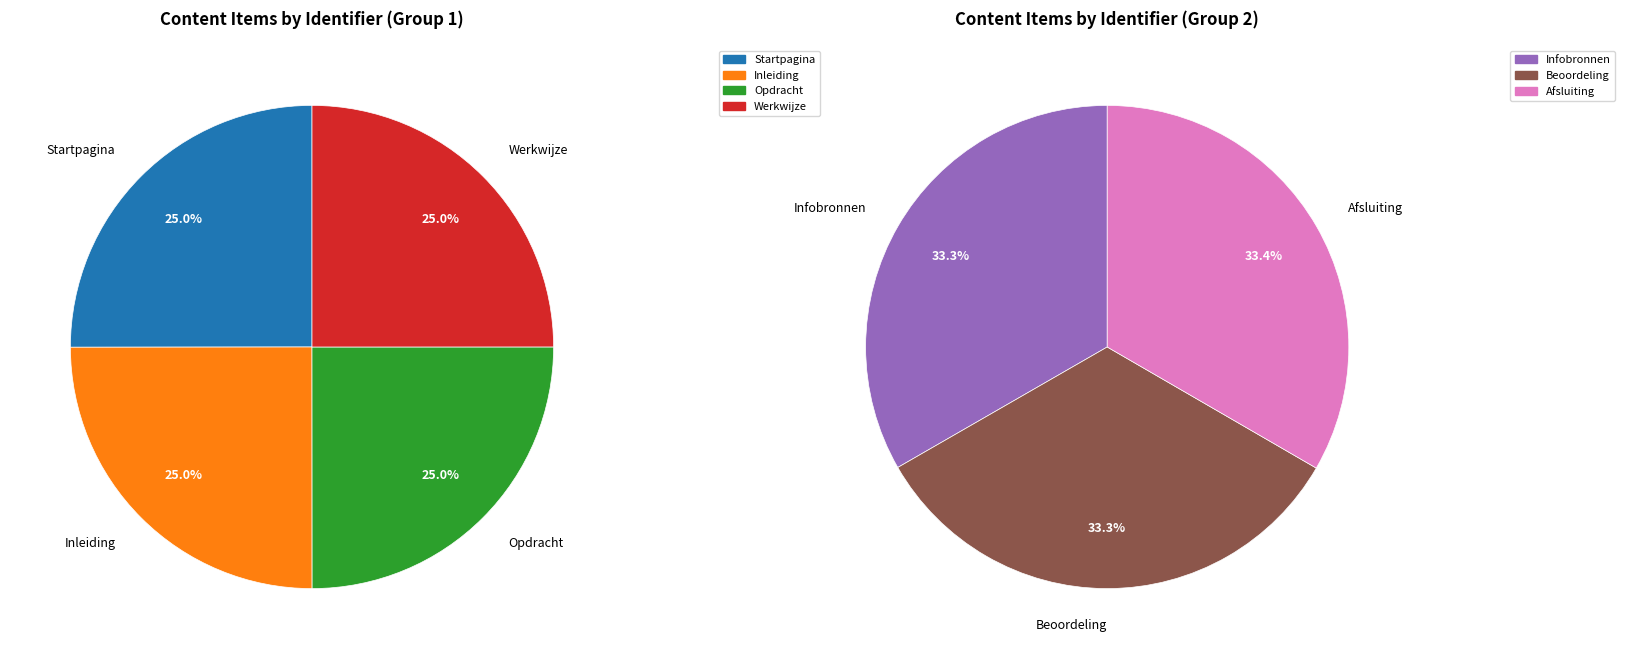

True or false: Inleiding accounts for 4% of the total.

False